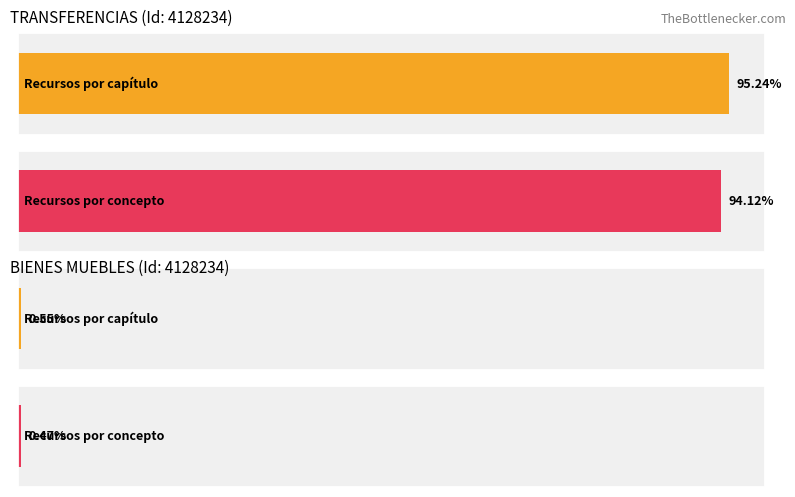

At which category is the sum across all series the highest?

4-Transferencias (6439593)